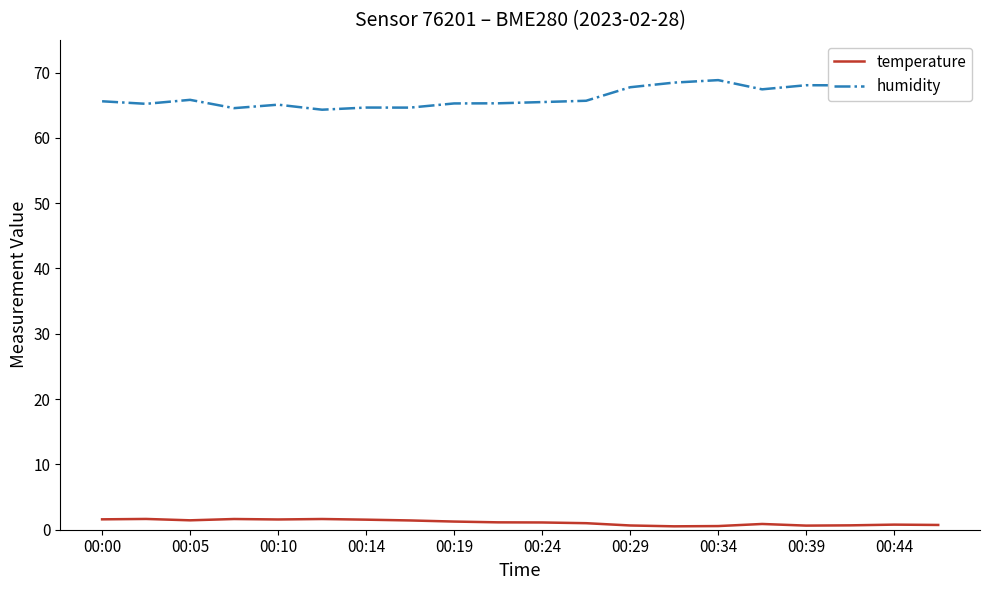

Does the chart have visible grid lines?

No